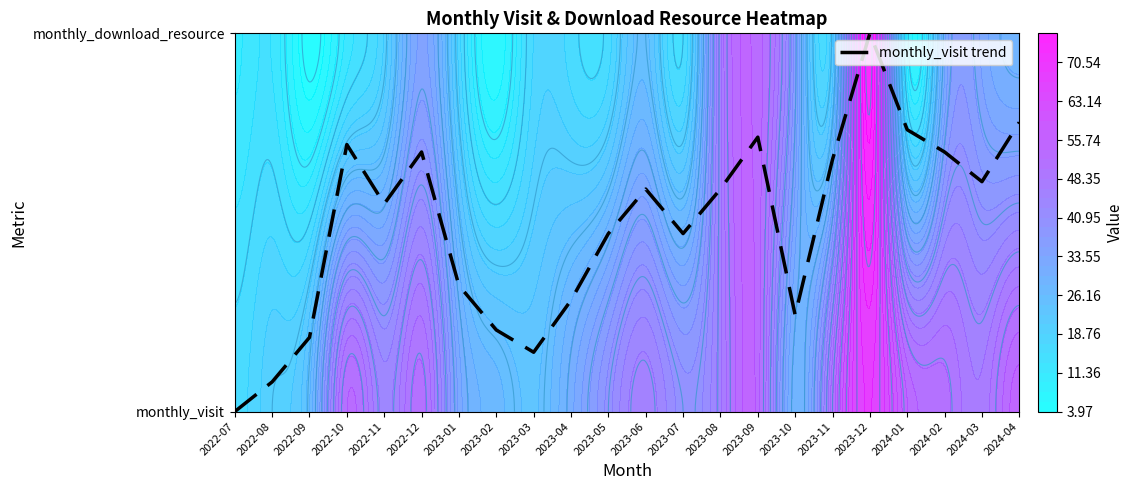

What is the difference between the values at 2024-01 and 2023-01?

0.4